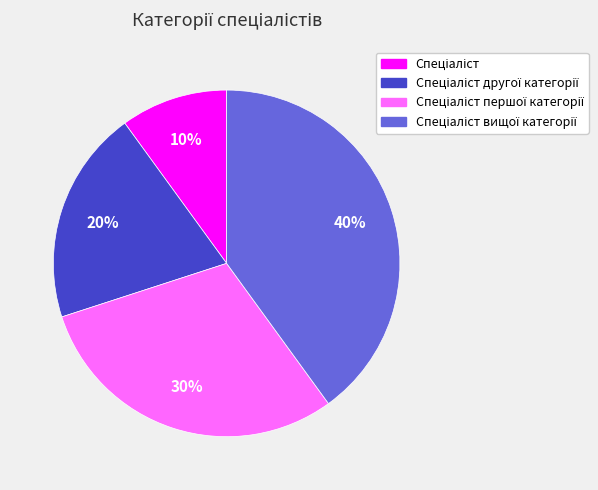

Does any single category account for the majority?

No